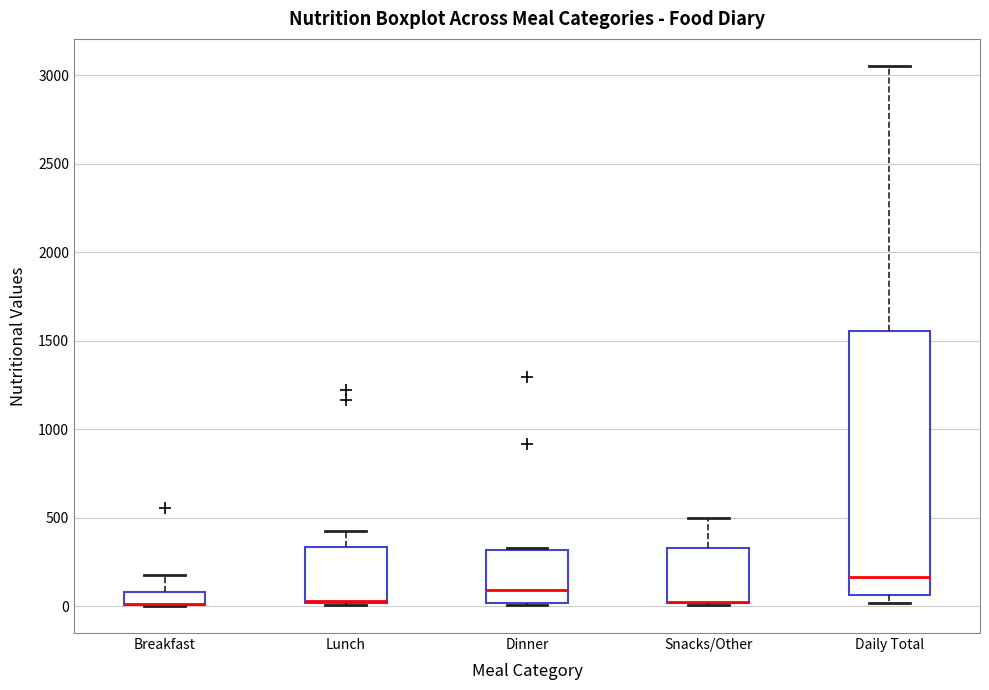

Where does the upper whisker of the box for Daily Total end on the y-axis? The values are not printed on the chart, so give them approximately, as read against the axis.

3050